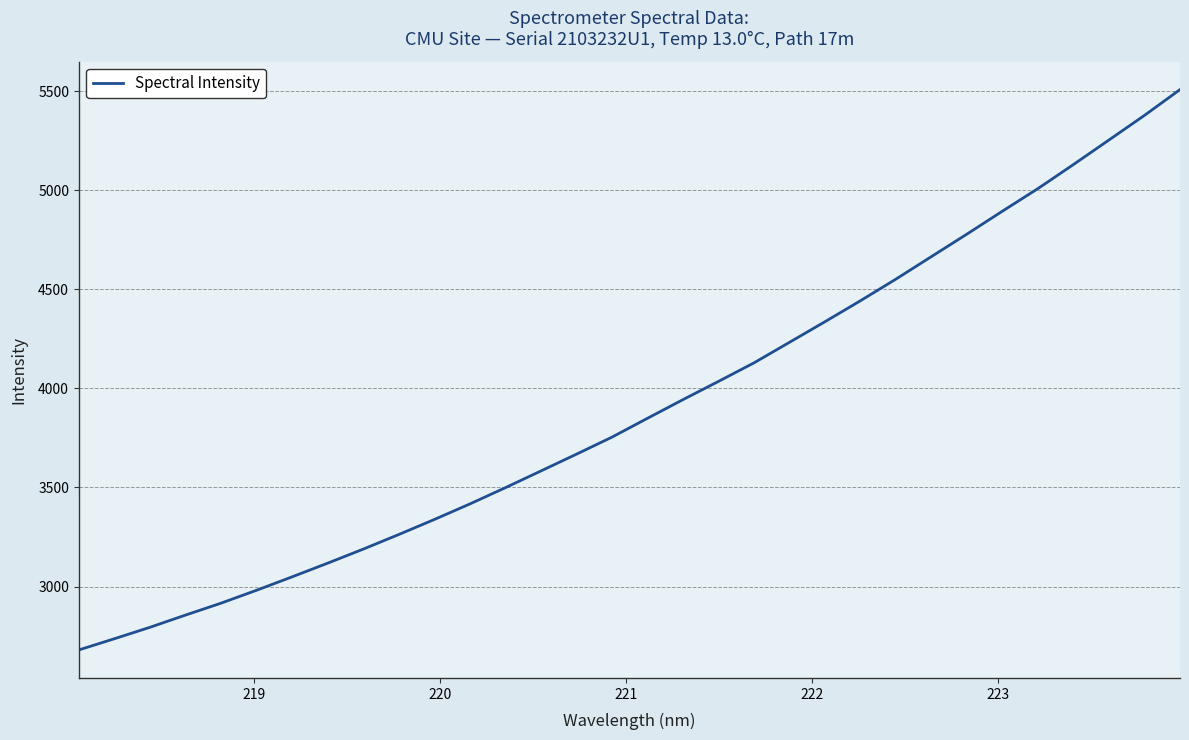

What is the maximum value shown in the chart?

5508.2